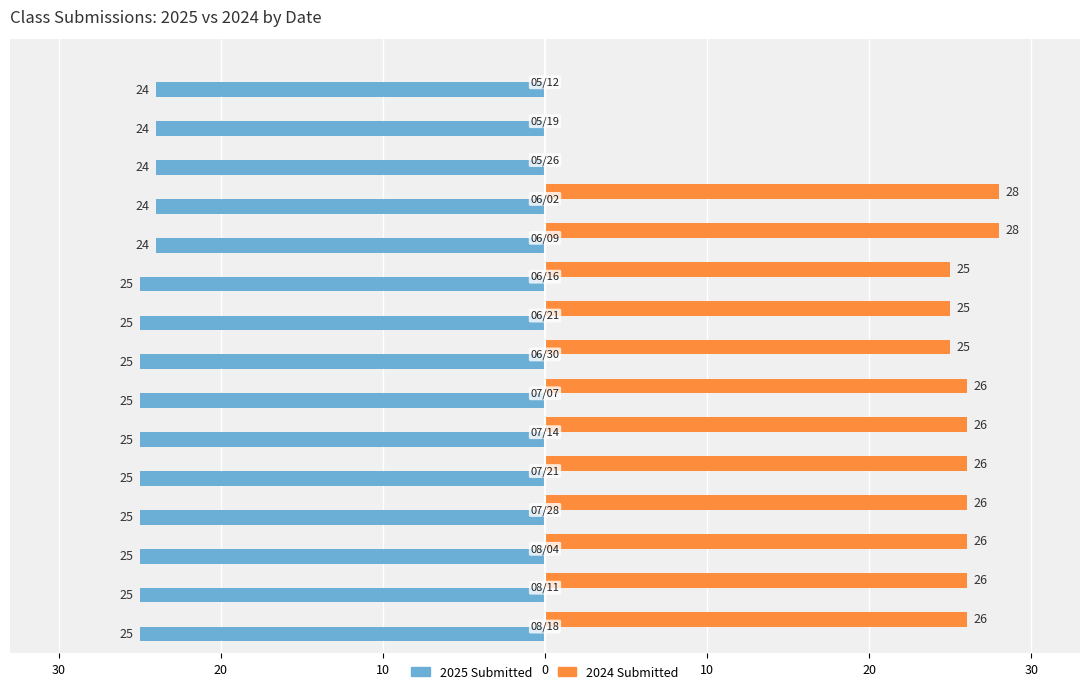

What are all the series names shown in the legend?

2025 Submitted, 2024 Submitted